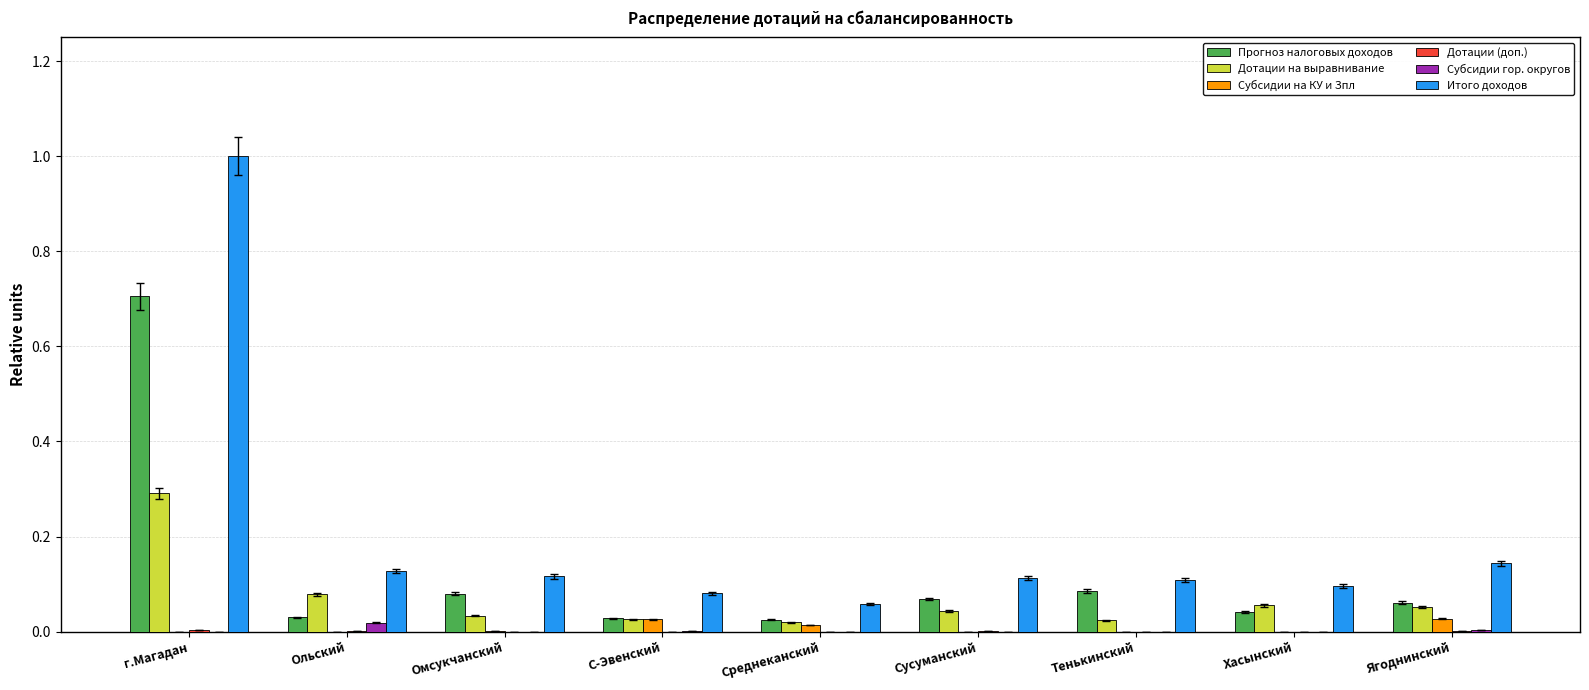

What is the greatest value displayed?

1.0